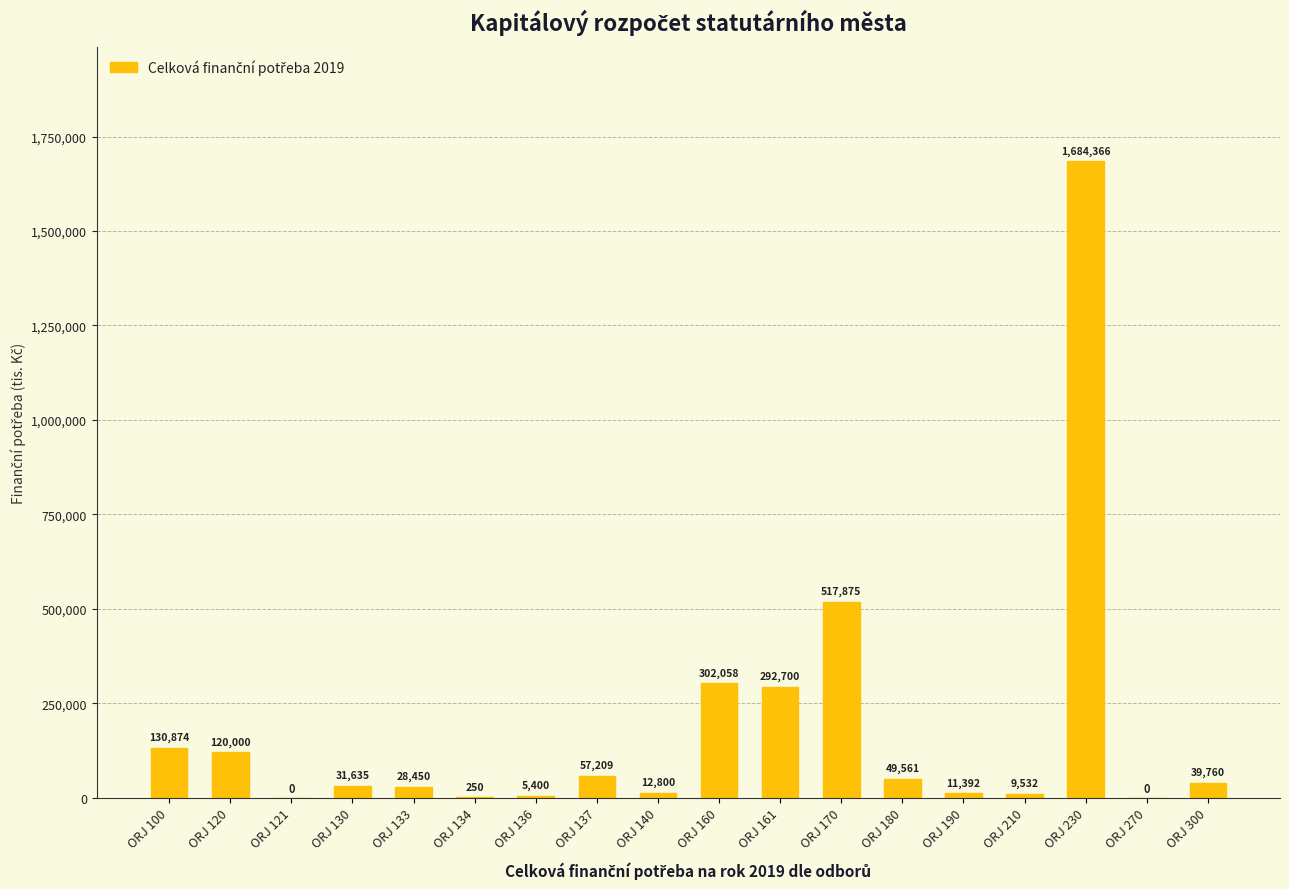

Is it true that the value at ORJ 134 is 250?

True